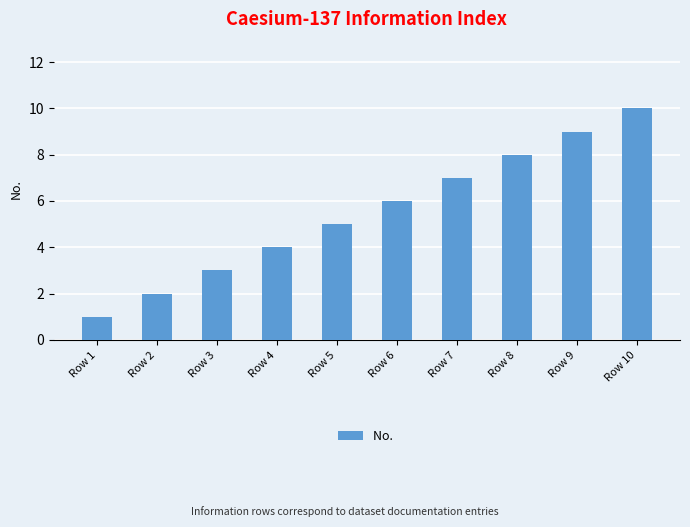

True or false: the data shows 9 at Row 7.

False